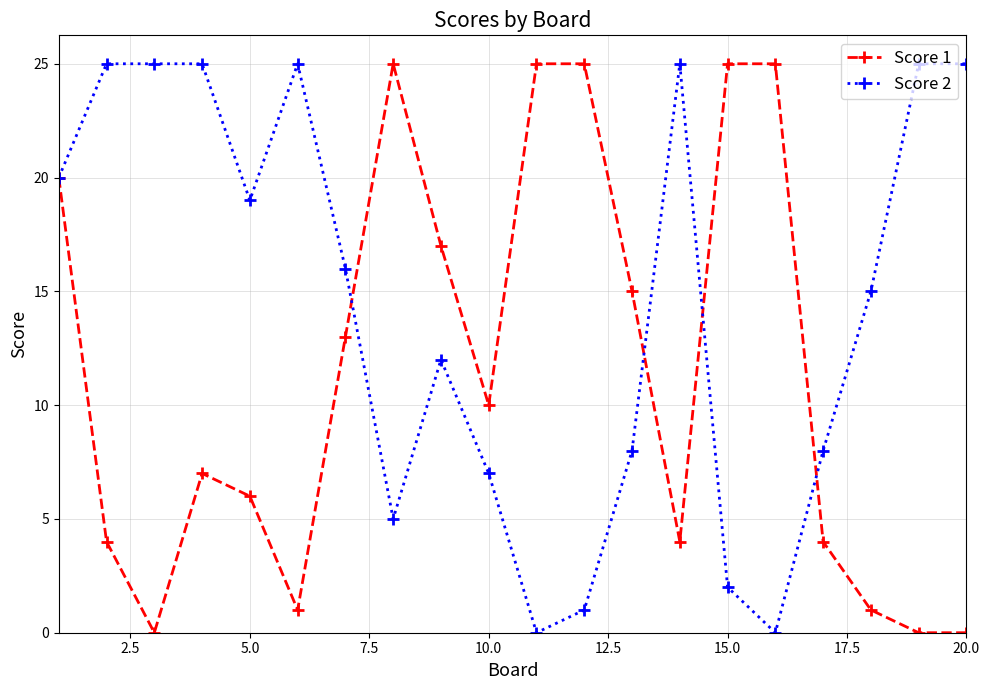

Which series has the largest total across all categories?

Score 2